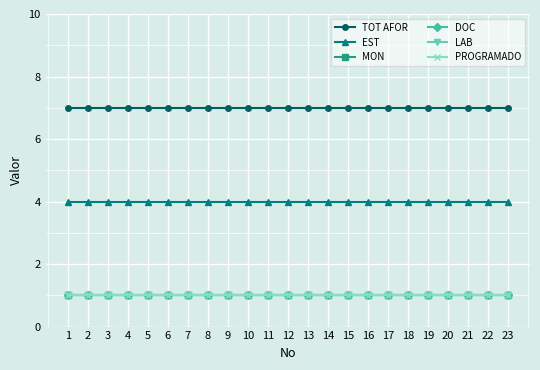

Is this an area chart (filled region under the line)?

No